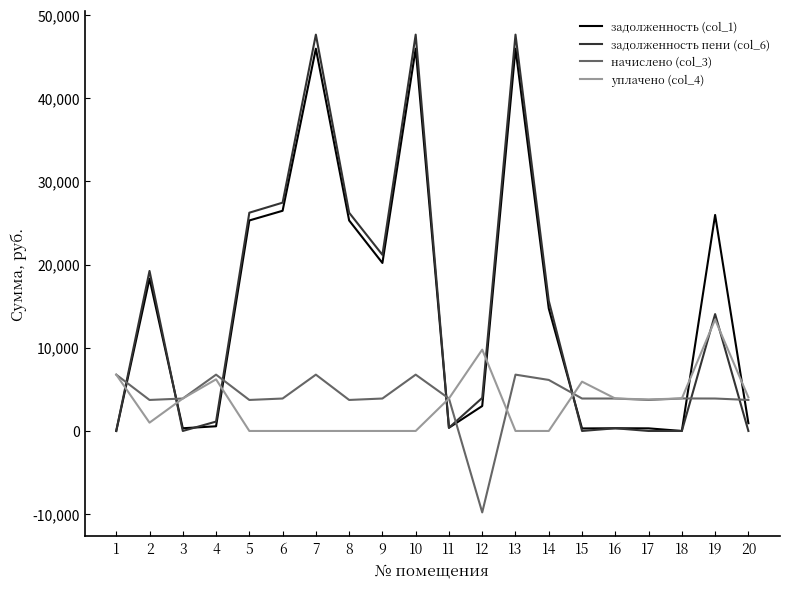

True or false: начислено (col_3) and задолженность пени (col_6) cross at least once.

True